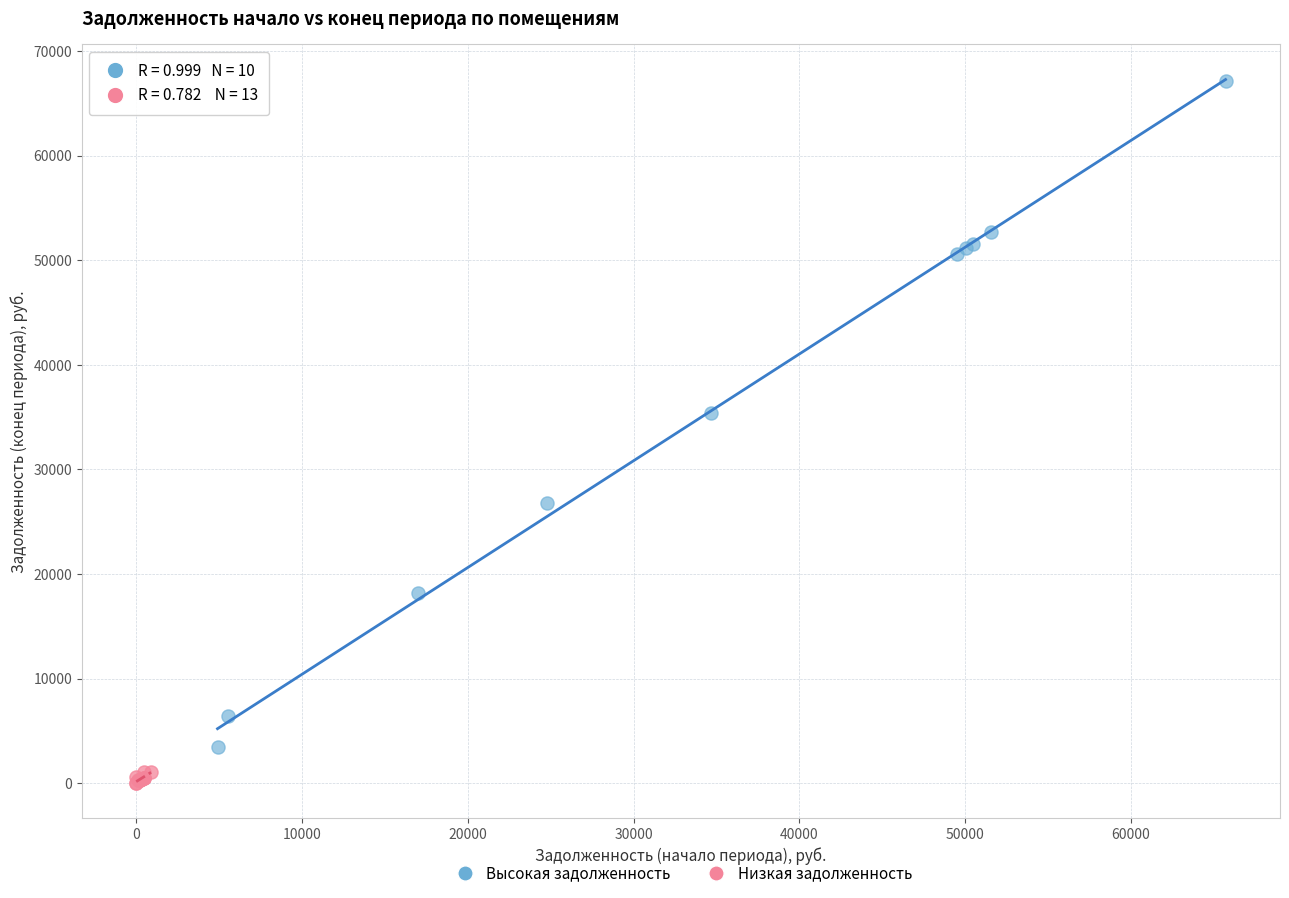

Which series reaches the minimum Y coordinate?

Низкая задолженность